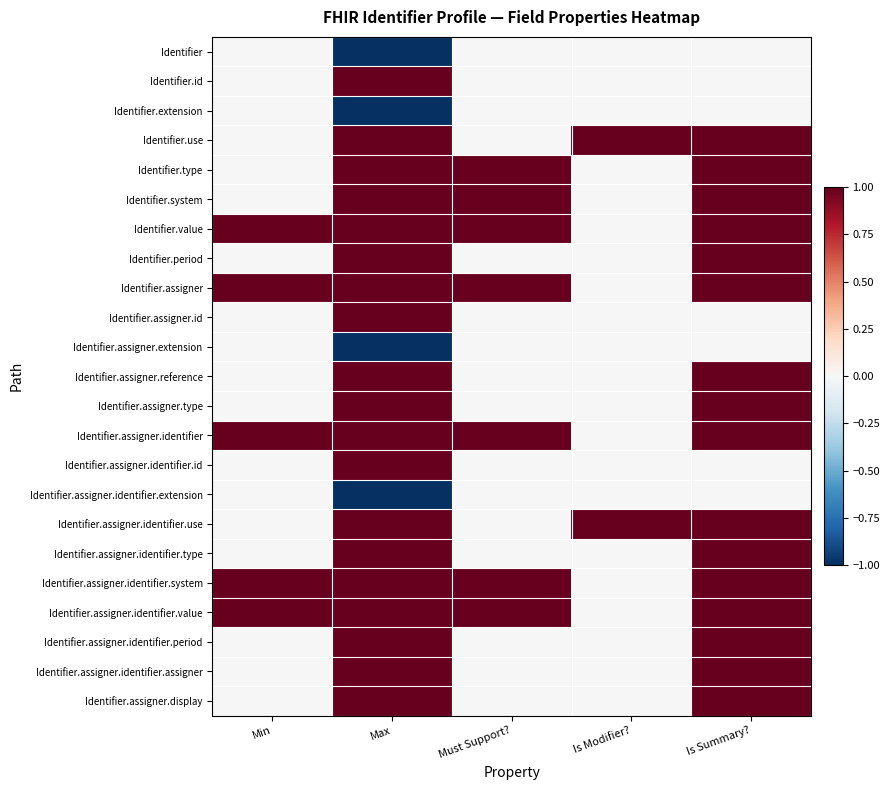

What is the total value across all series at Is Modifier??

2